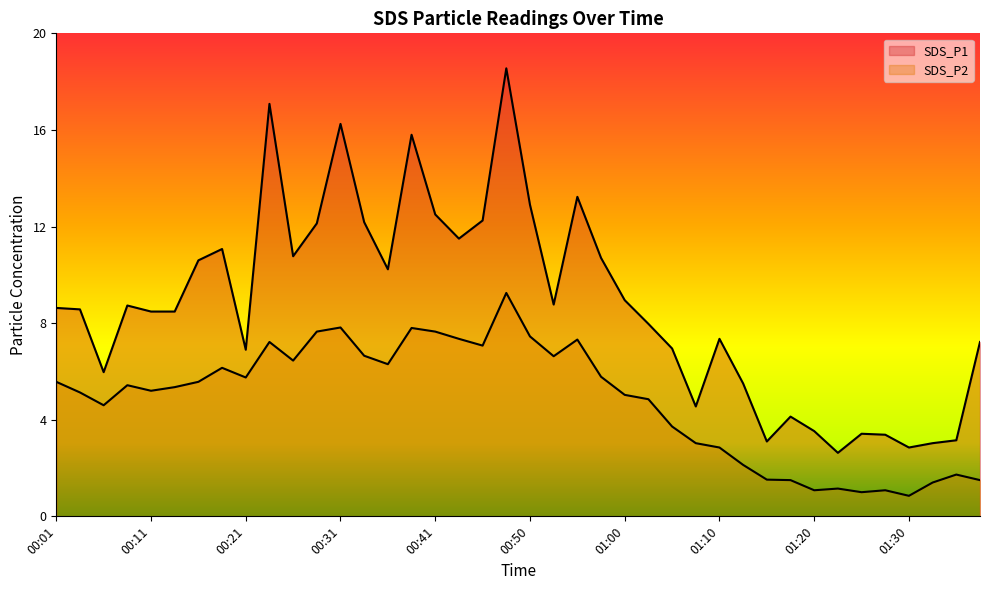

True or false: SDS_P1 and SDS_P2 cross at least once.

False